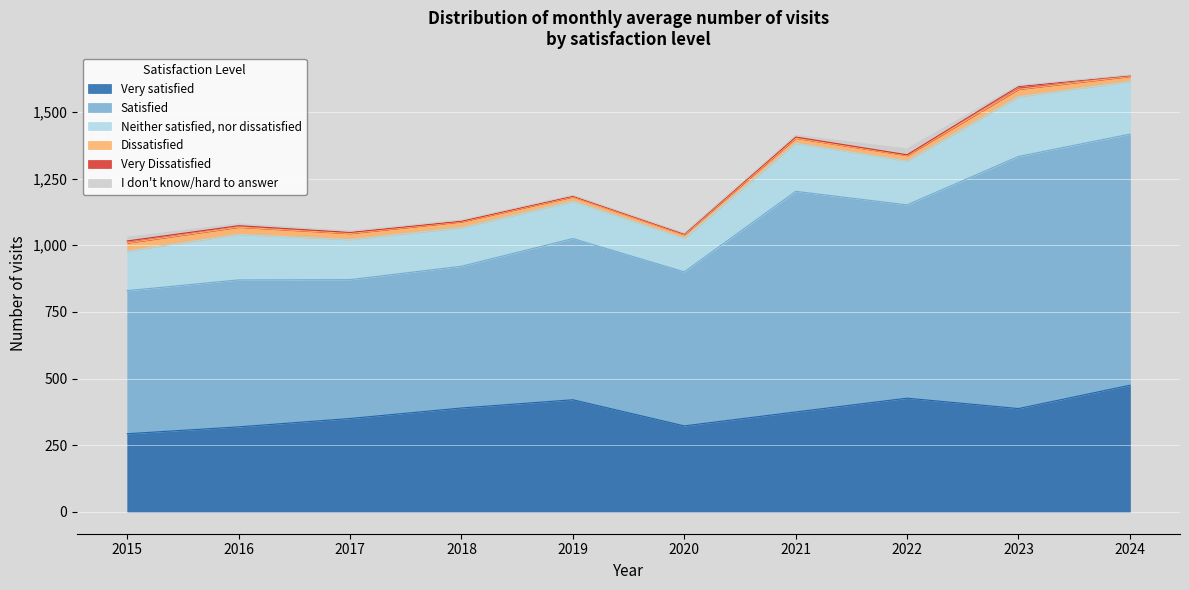

Reading left to right, transcribe all the data shown in this chart.

Very satisfied: 2015=293.1	2016=318.9	2017=350.3	2018=389.7	2019=420.6	2020=322.5	2021=374.8	2022=426.5	2023=387.5	2024=475.0
Satisfied: 2015=536.7	2016=551.2	2017=520.9	2018=531.6	2019=604.7	2020=577.7	2021=827.4	2022=725.1	2023=945.7	2024=941.9
Neither satisfied, nor dissatisfied: 2015=148.5	2016=170.7	2017=150.1	2018=144.6	2019=139.7	2020=125.7	2021=180.6	2022=164.7	2023=223.8	2024=197.6
Dissatisfied: 2015=30.3	2016=27.1	2017=23.0	2018=22.2	2019=16.8	2020=13.8	2021=18.9	2022=20.7	2023=28.2	2024=19.0
Very Dissatisfied: 2015=7.5	2016=5.3	2017=3.9	2018=2.3	2019=2.6	2020=2.4	2021=4.3	2022=2.5	2023=10.1	2024=2.9
I don't know/hard to answer: 2015=13.8	2016=6.7	2017=5.0	2018=4.4	2019=3.3	2020=3.1	2021=5.9	2022=21.7	2023=4.2	2024=2.4